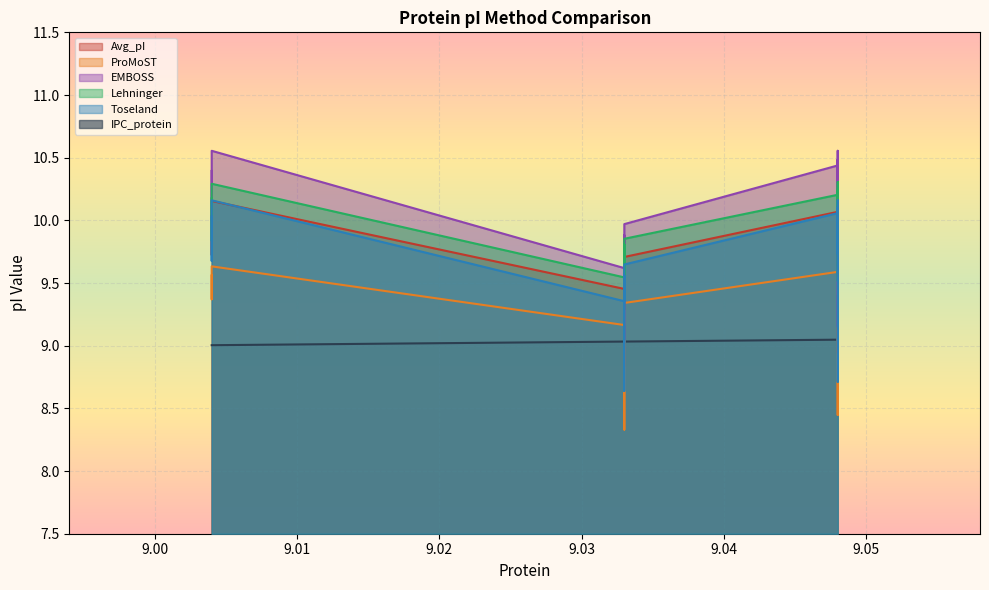

True or false: Avg_pI has more than 0 points higher than both neighbors.

True